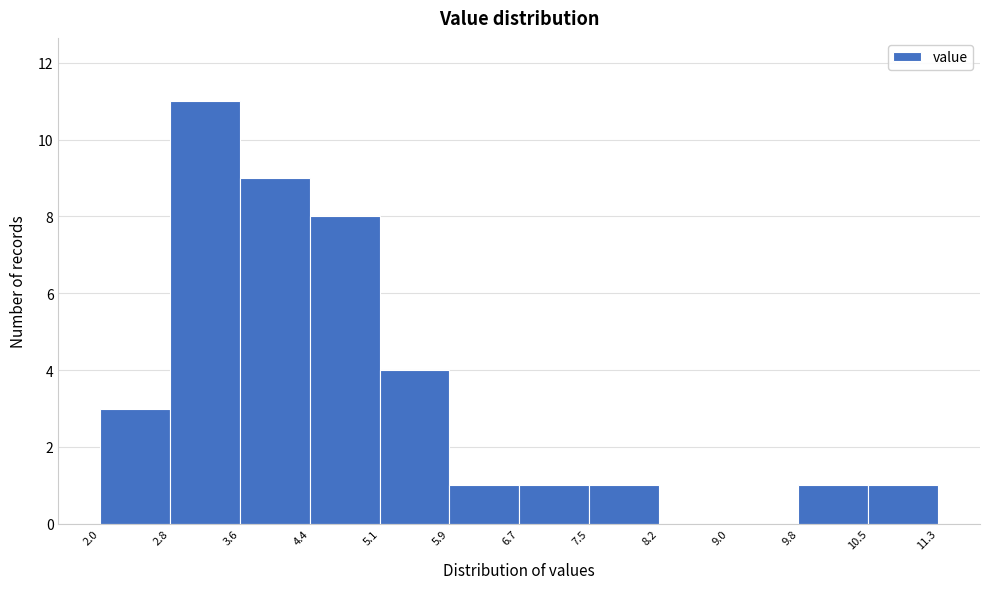

Over which range of the x-axis is the bar tallest?

2.8 to 3.6